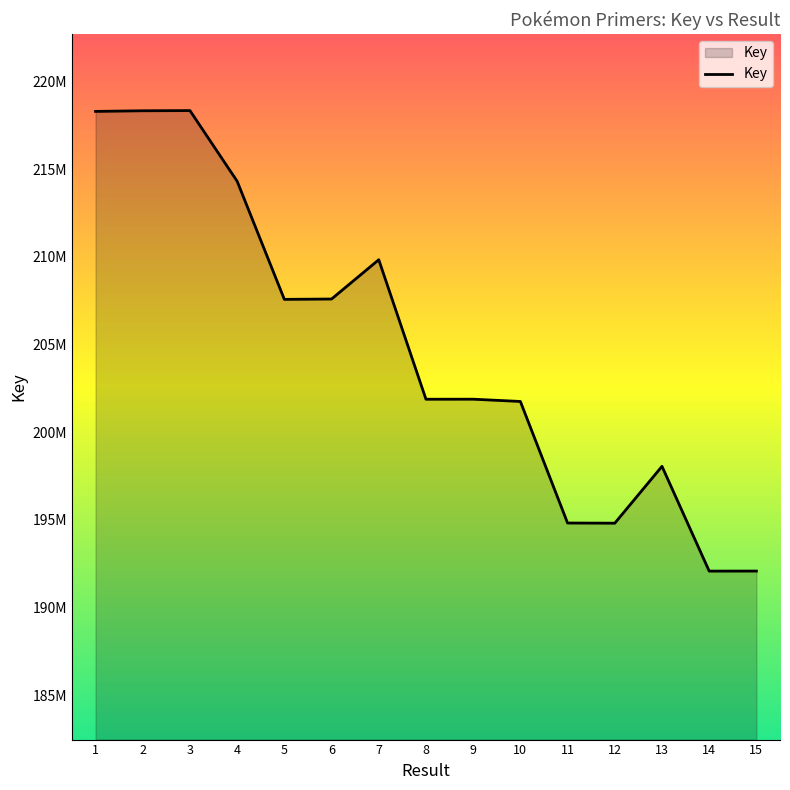

At which category does the data reach its first local valley?

5